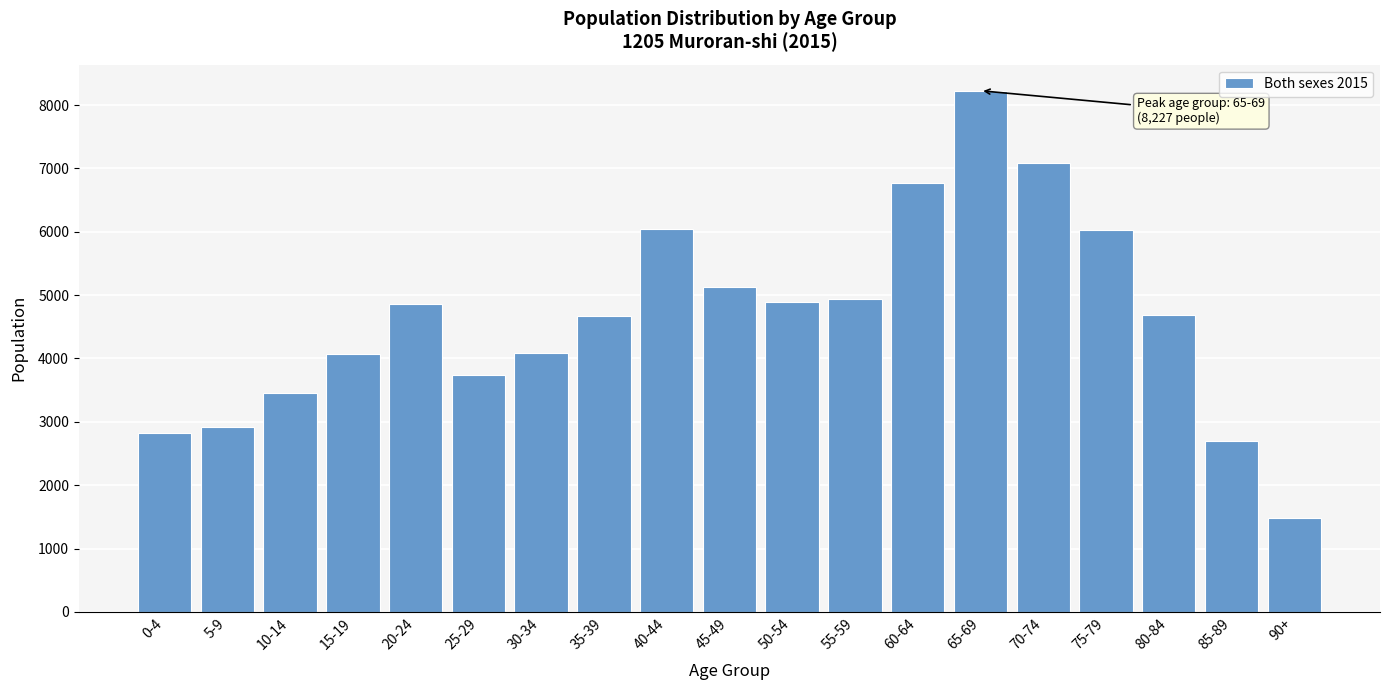

The value at 80-84 is 4692. True or false?

True